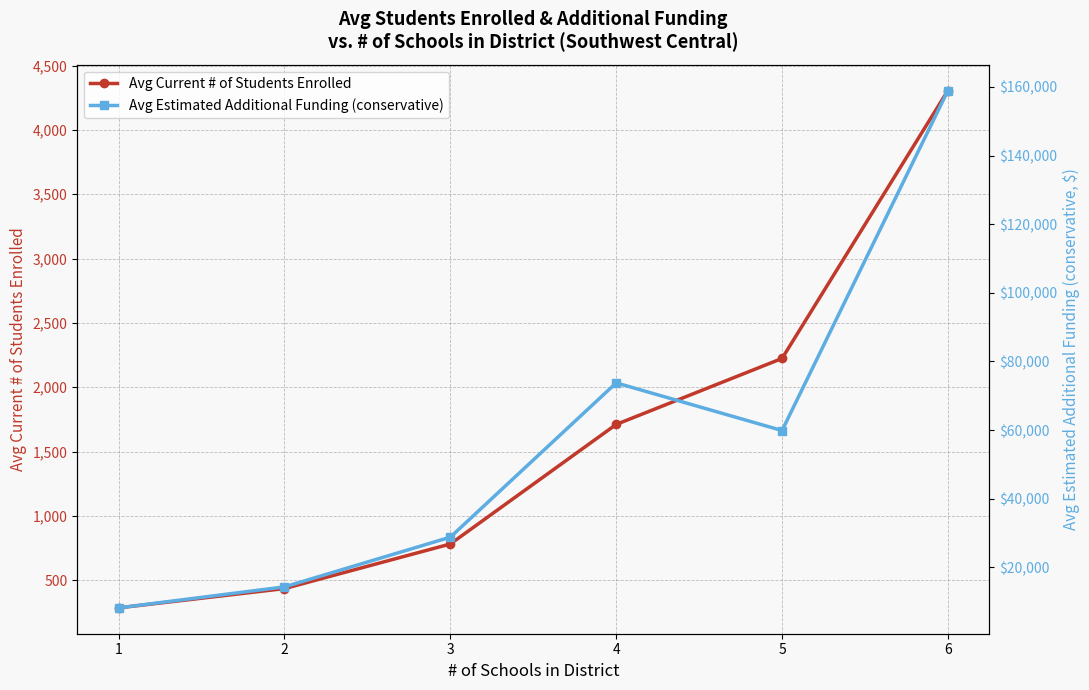

List the series in order of their overall mean, lowest first.

Avg Current # of Students Enrolled, Avg Estimated Additional Funding (conservative)